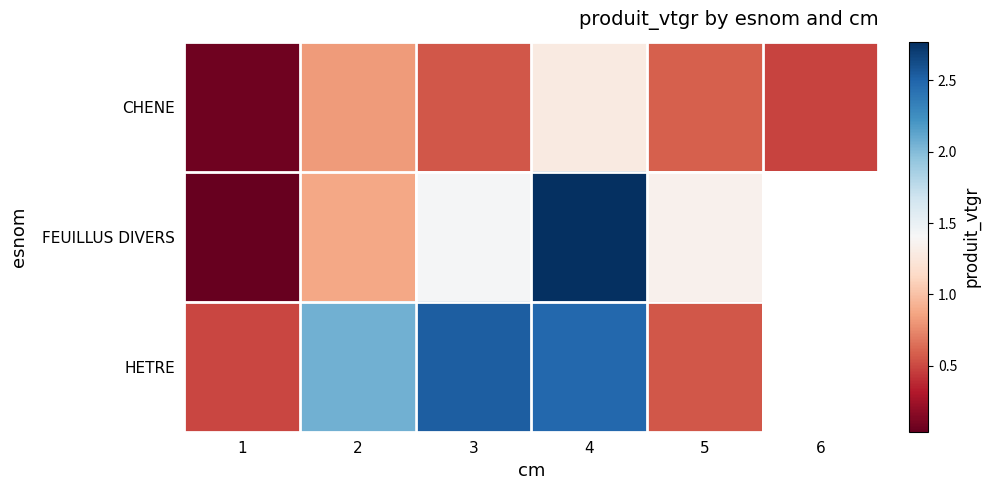

Which has a higher value, 1 or 6?

6